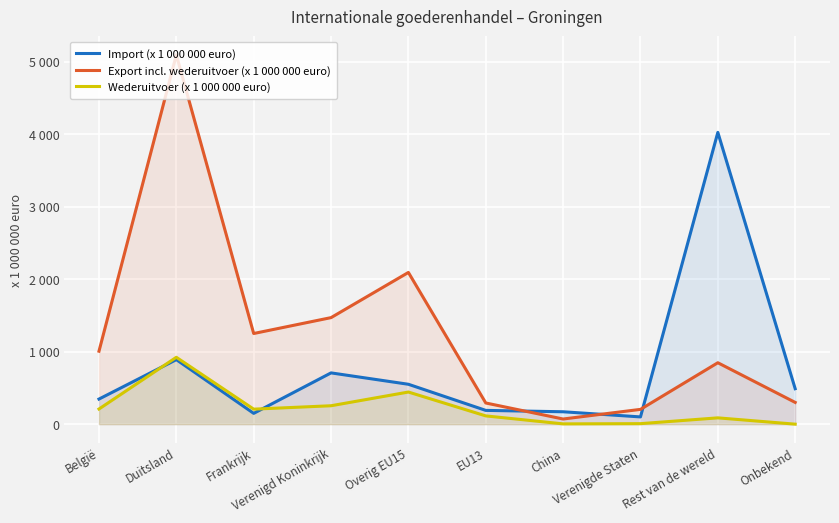

Between Frankrijk and Verenigd Koninkrijk, which is larger?

Verenigd Koninkrijk